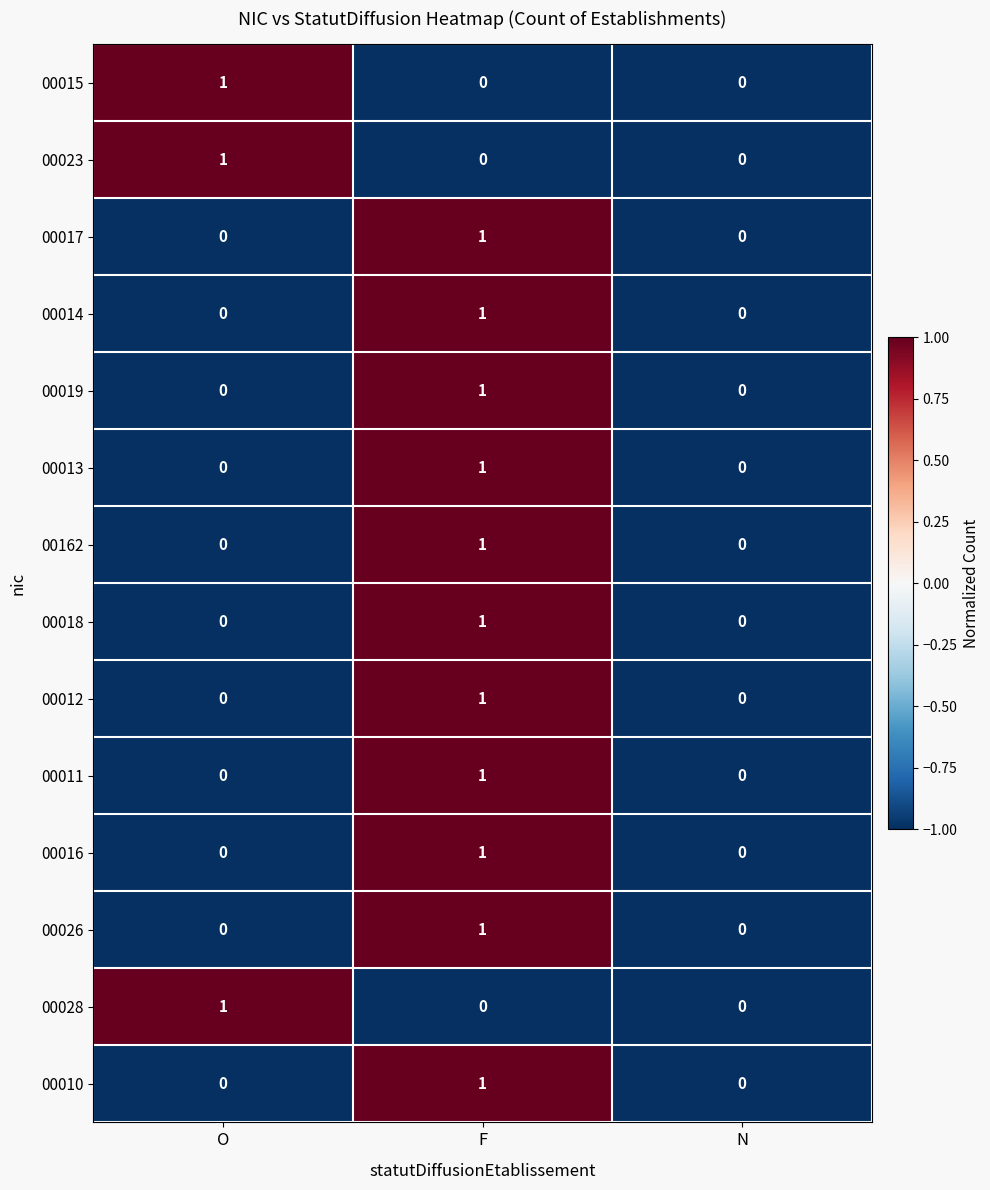

How many categories are shown in the chart?

3